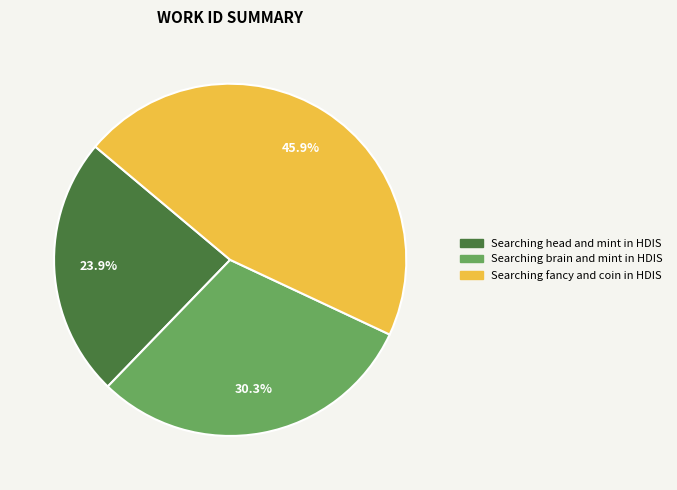

Approximately how many times larger is the value at Searching fancy and coin in HDIS compared to Searching brain and mint in HDIS?

1.5